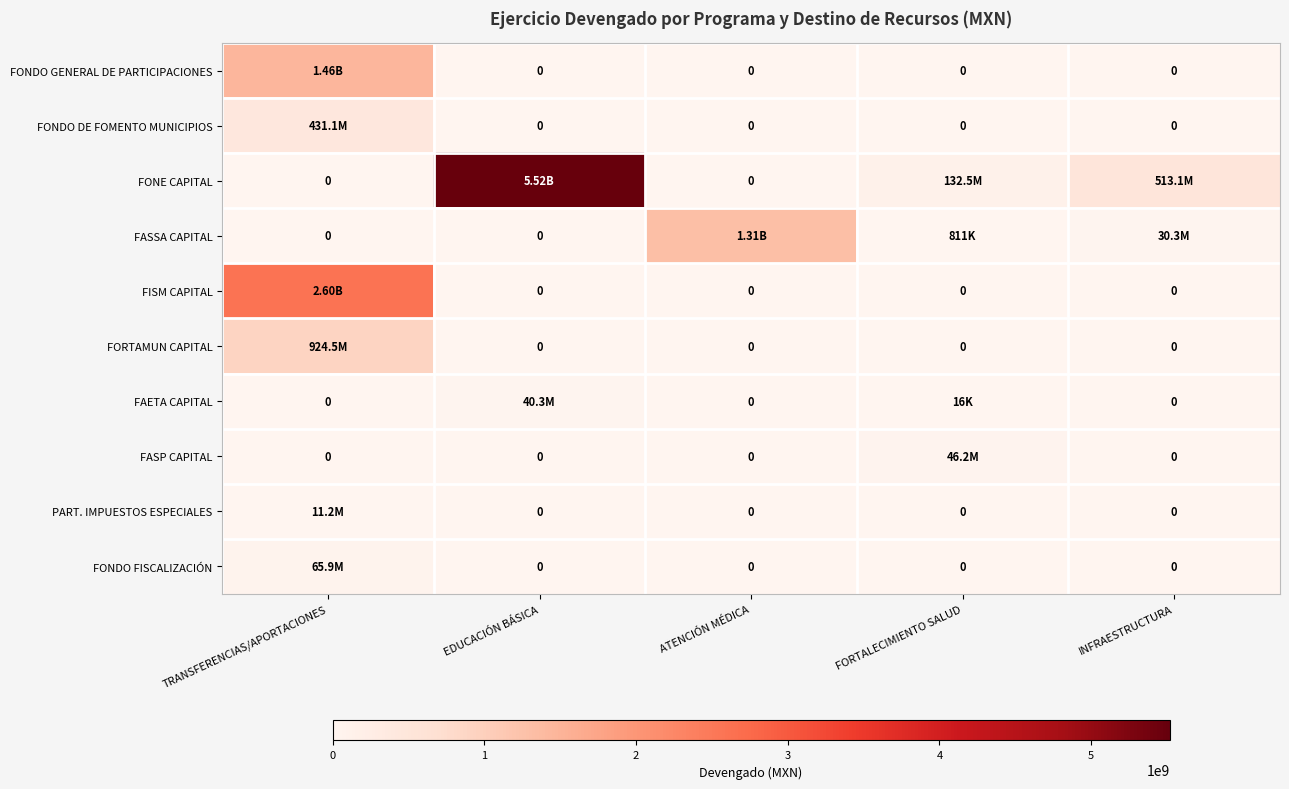

Is the value of FONDO GENERAL DE PARTICIPACIONES at TRANSFERENCIAS/APORTACIONES greater than the value of PART. IMPUESTOS ESPECIALES at INFRAESTRUCTURA?

Yes